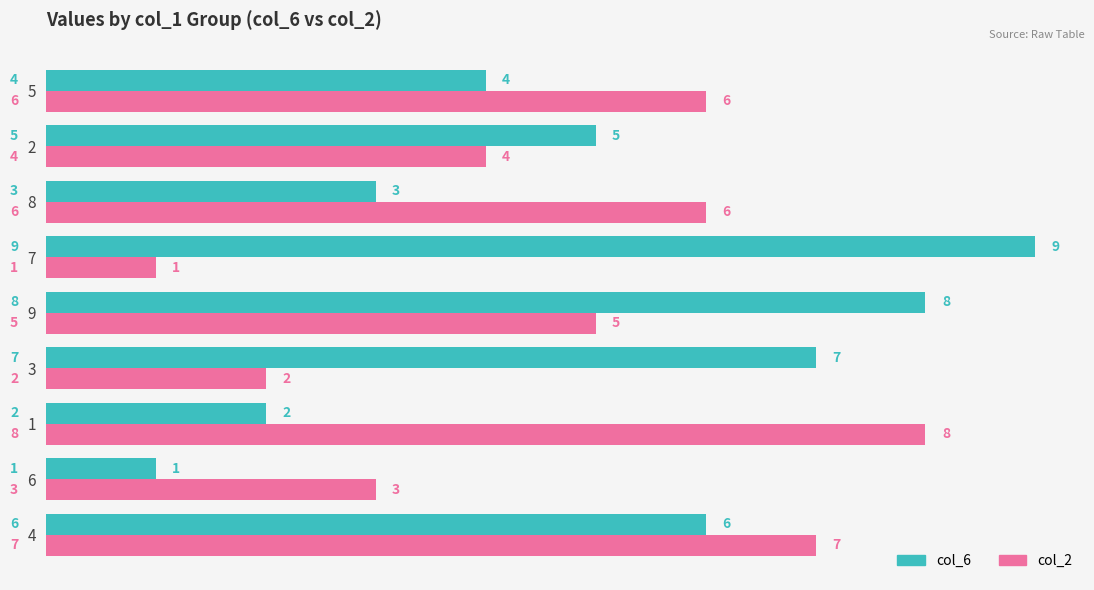

What is the average value of the col_2 series?

5